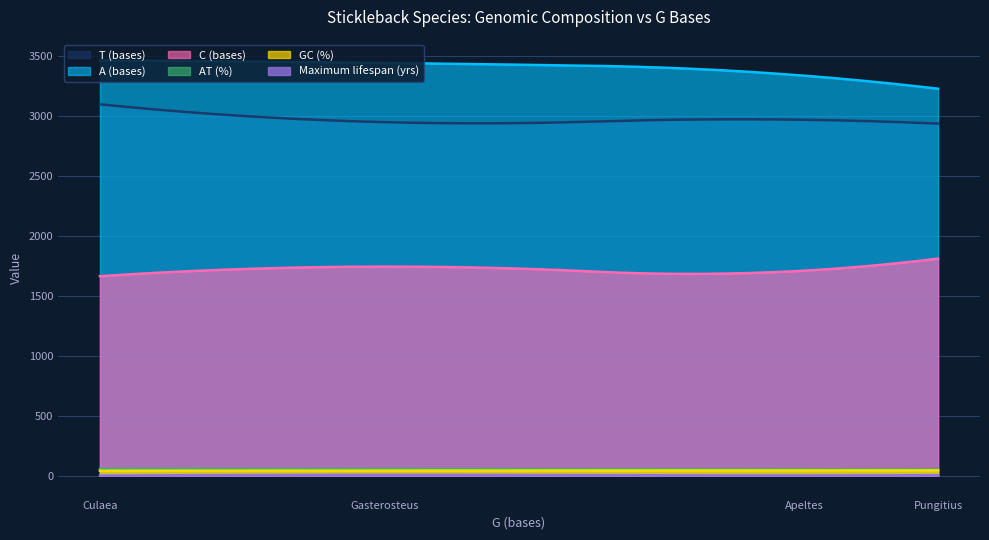

Reading right to left, transcribe all the data shown in this chart.

GC (%): Pungitius pungitius=46.0	Gasterosteus aculeatus=43.9	Culaea inconstans=42.5	Apeltes quadracus=44.7
AT (%): Pungitius pungitius=54.0	Gasterosteus aculeatus=56.1	Culaea inconstans=57.5	Apeltes quadracus=55.3
C (bases): Pungitius pungitius=1812.0	Gasterosteus aculeatus=1745.0	Culaea inconstans=1665.0	Apeltes quadracus=1711.0
A (bases): Pungitius pungitius=3229.0	Gasterosteus aculeatus=3444.0	Culaea inconstans=3465.0	Apeltes quadracus=3338.0
T (bases): Pungitius pungitius=2938.0	Gasterosteus aculeatus=2950.0	Culaea inconstans=3099.0	Apeltes quadracus=2970.0
Maximum lifespan (yrs): Pungitius pungitius=5.0	Gasterosteus aculeatus=8.0	Culaea inconstans=2.0	Apeltes quadracus=3.0